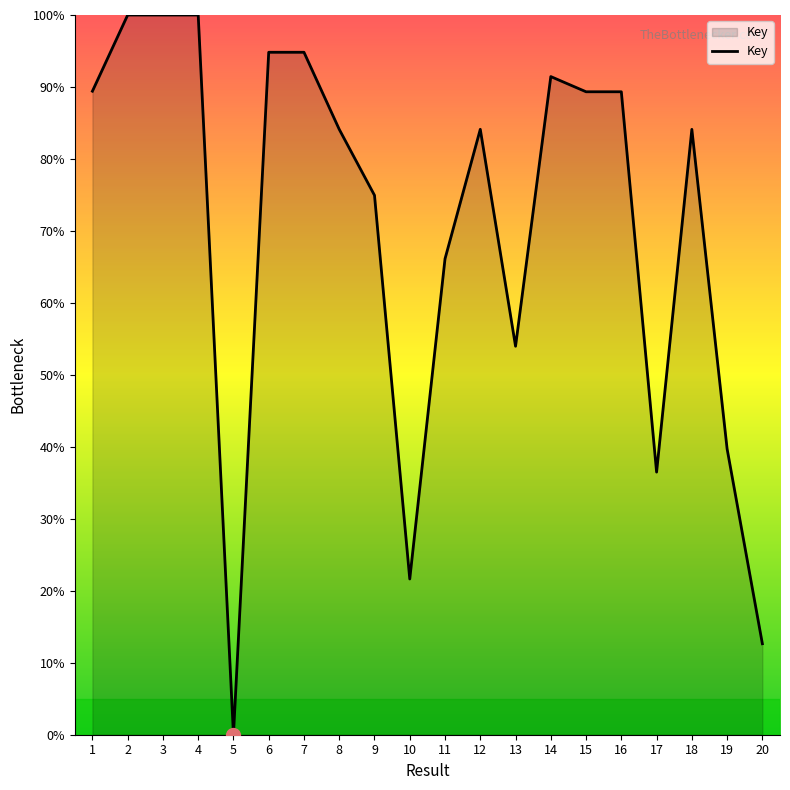

At which category does the chart reach its minimum across all series?

5